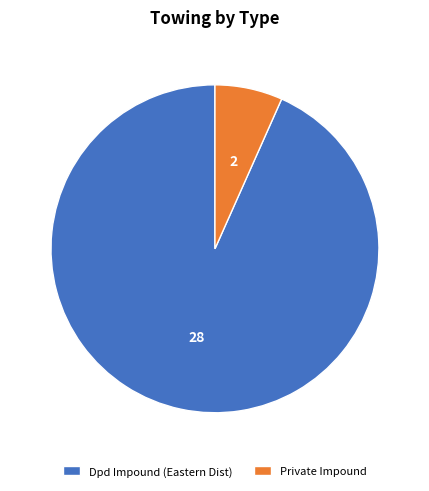

Which slice is the largest?

Dpd Impound (Eastern Dist)